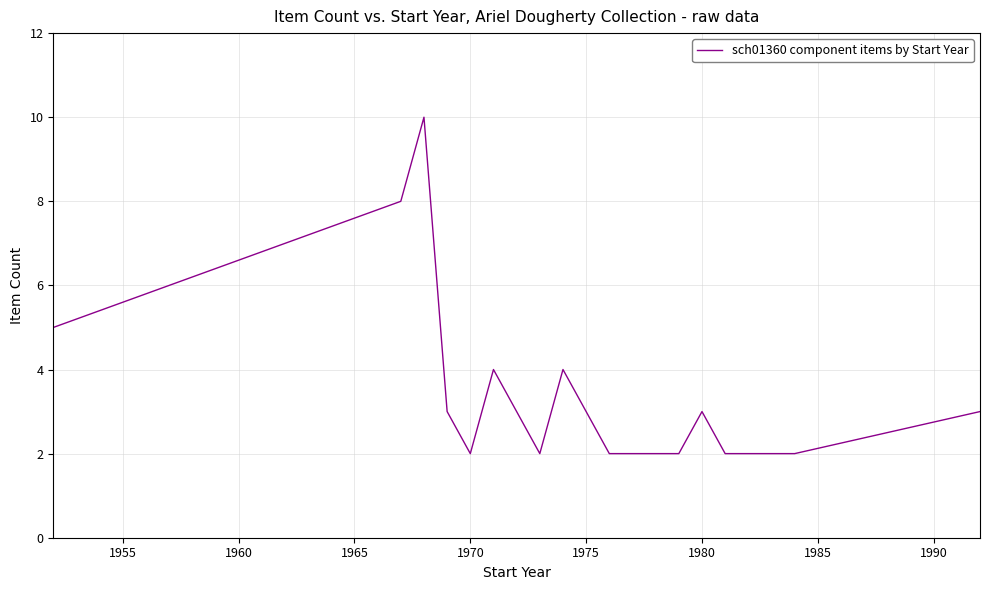

What is the sum of all values?

66